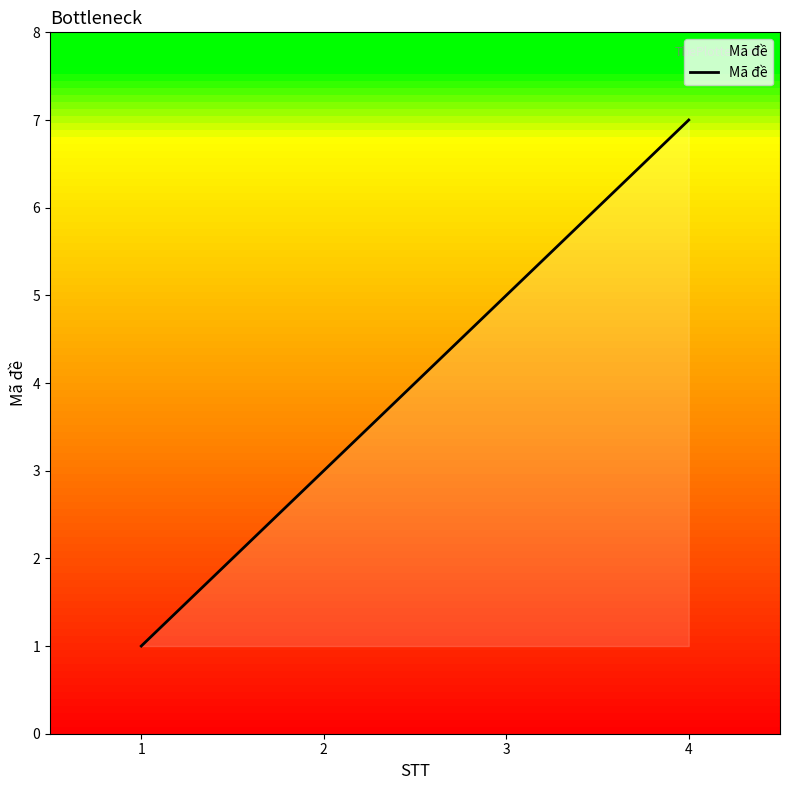

How many values are below 5?

2